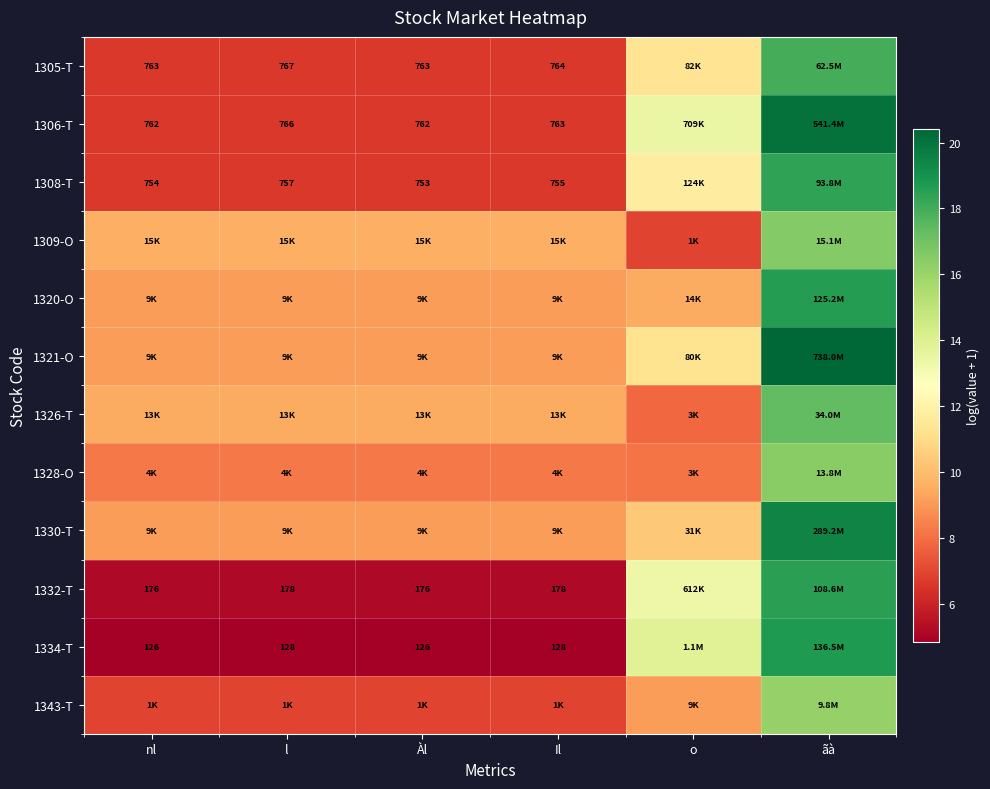

Which label corresponds to the smallest value in the chart?

nl